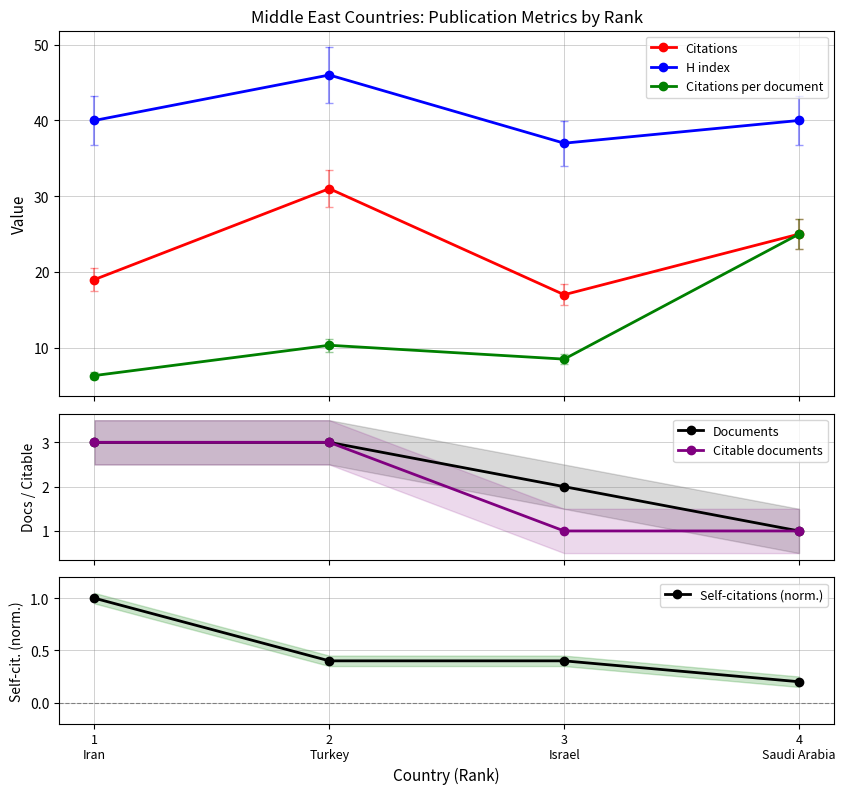

Is it true that Citations per document equals 10.3 at 2
Turkey?

True